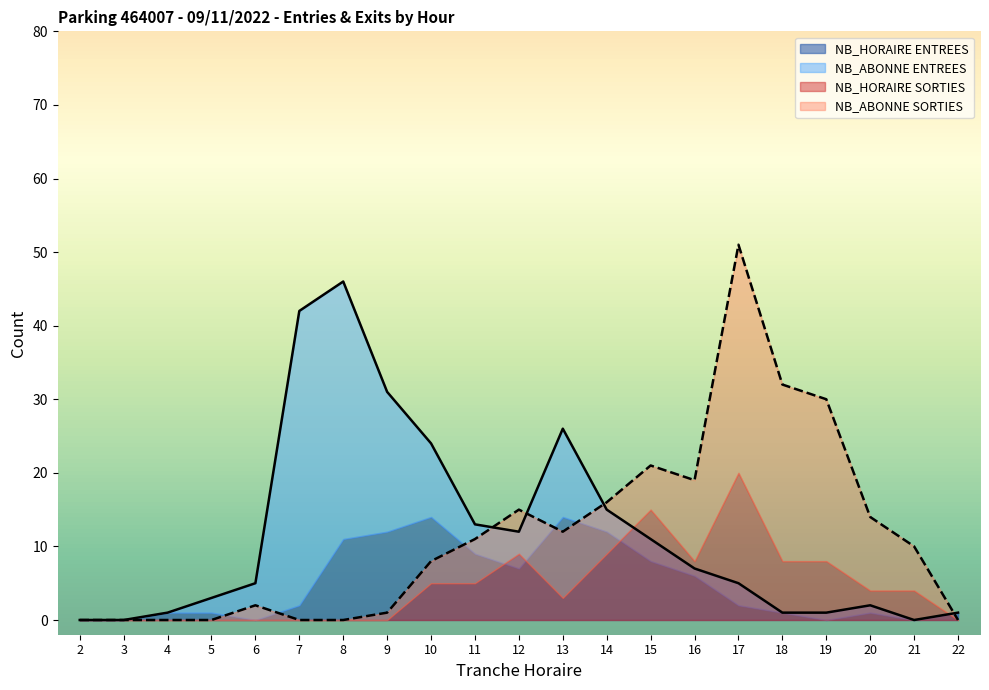

True or false: NB_HORAIRE_SORTIES has more than 1 interior local peaks.

True